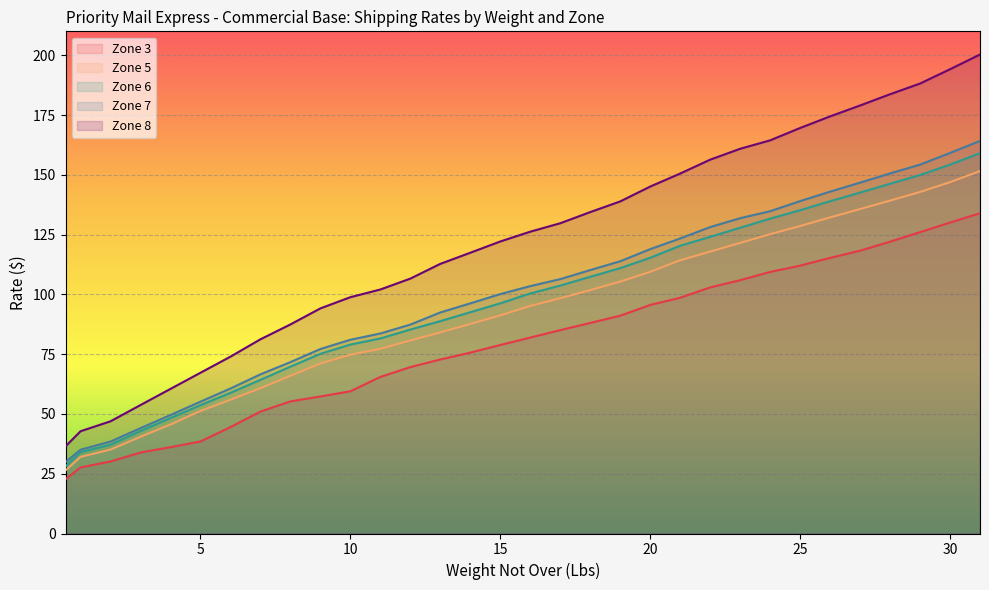

Rank the categories by Zone 5 value from highest to lowest.

31, 30, 29, 28, 27, 26, 25, 24, 23, 22, 21, 20, 19, 18, 17, 16, 15, 14, 13, 12, 11, 10, 9, 8, 7, 6, 5, 4, 3, 2, 1, 0.5